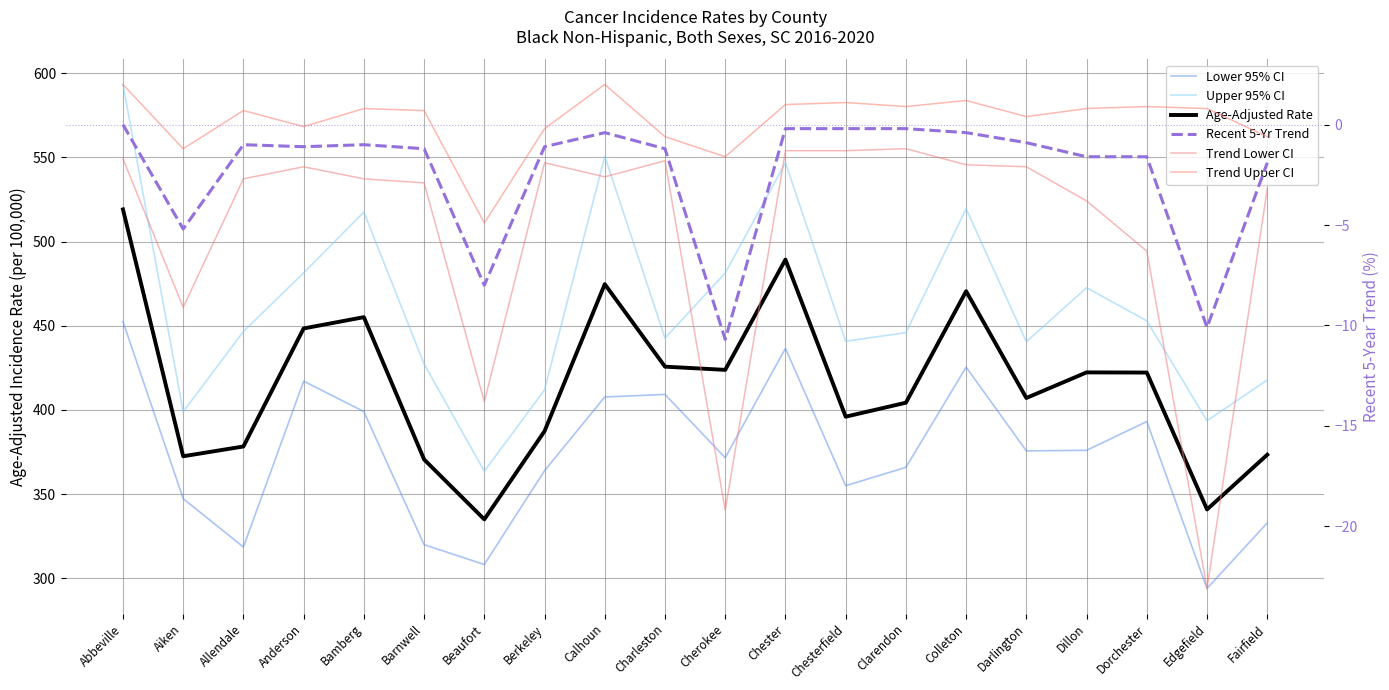

Is it true that Age-Adjusted Rate equals 706.4 at Darlington?

False